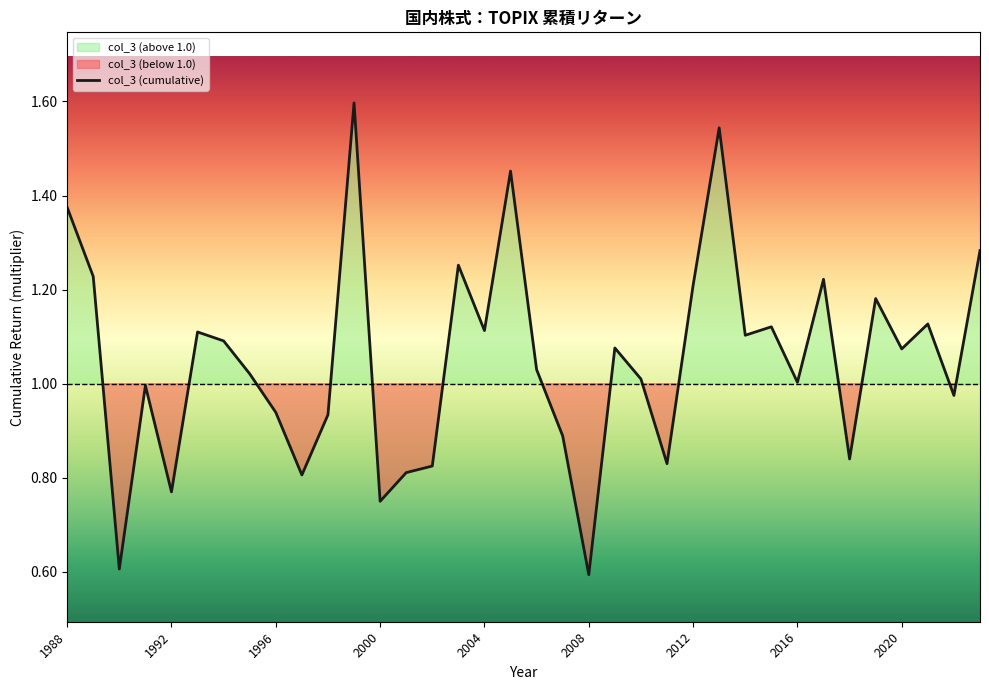

Is it true that col_3 (cumulative) equals 1.0 at 2016?

True